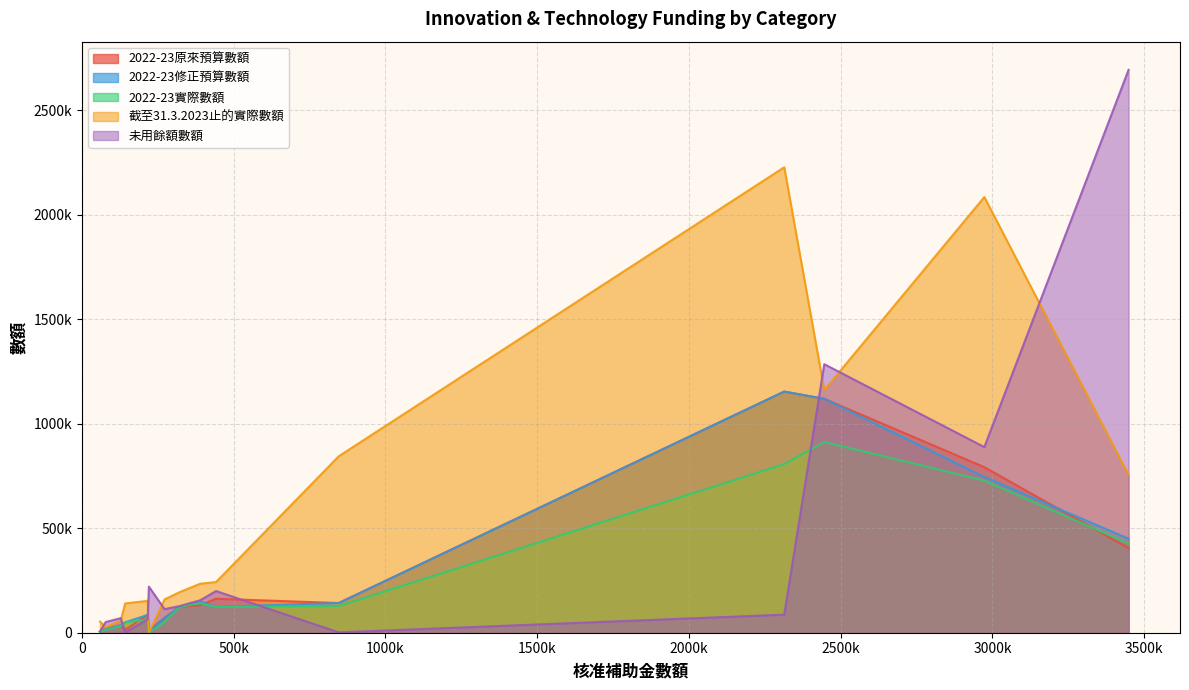

Does the chart have visible grid lines?

Yes